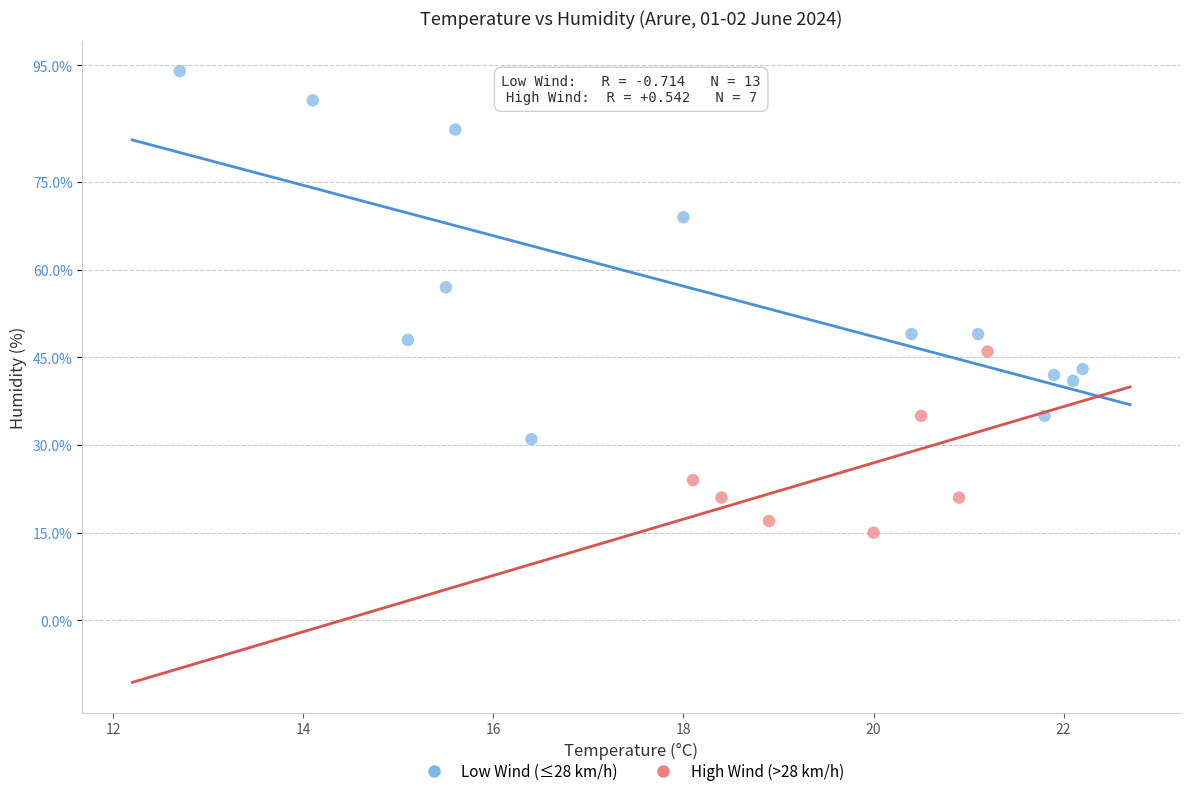

Which series has the widest spread of Y values?

Low Wind (≤28 km/h)